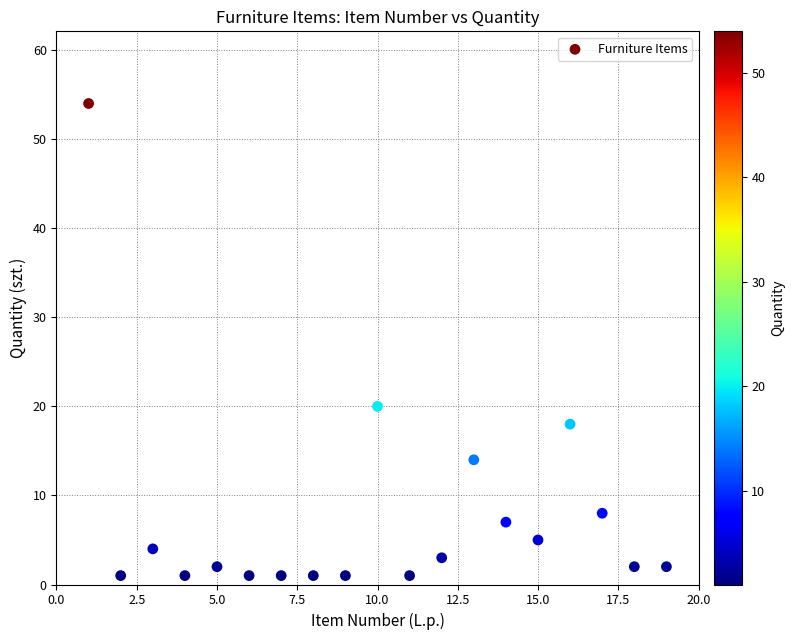

What Y value in the scatter plot is closest to 27?

20